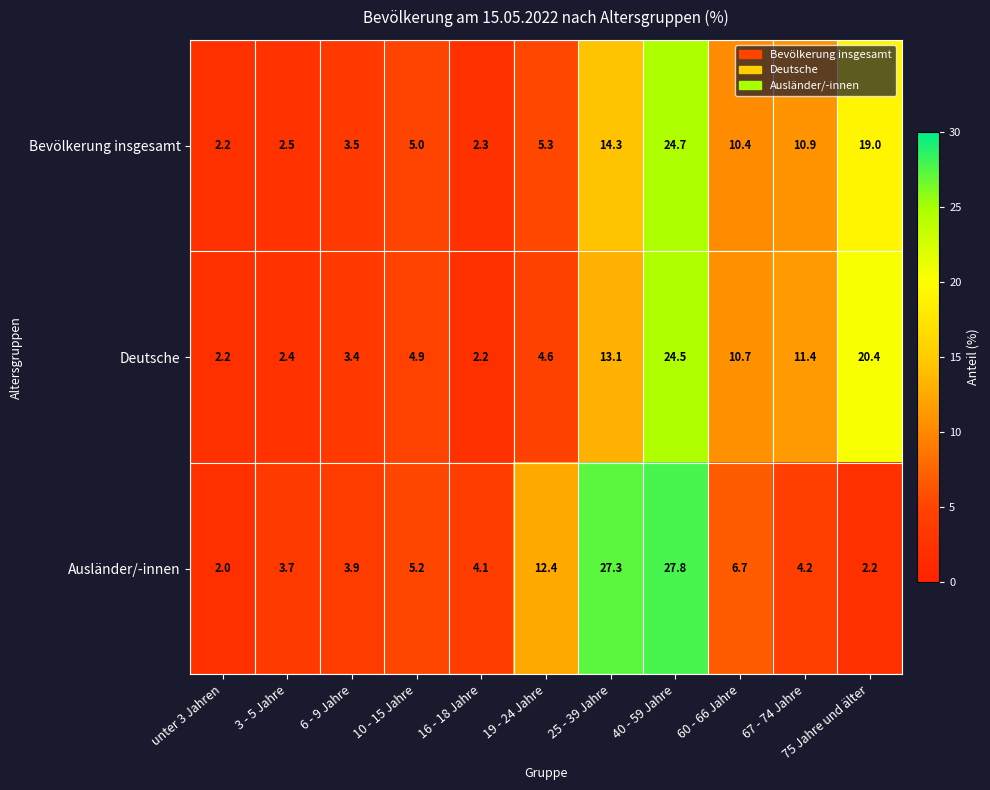

The Bevölkerung insgesamt series shows 3.4 at unter 3 Jahren. True or false?

False